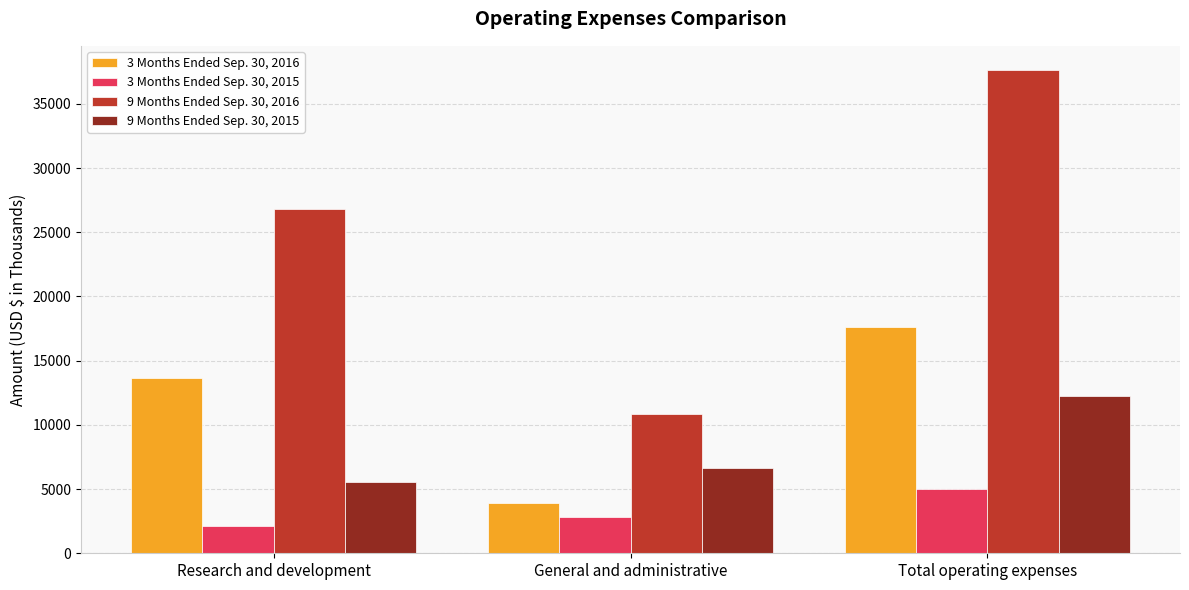

What is the value of the 3 Months Ended Sep. 30, 2016 bar at the 1st from the left?

13686